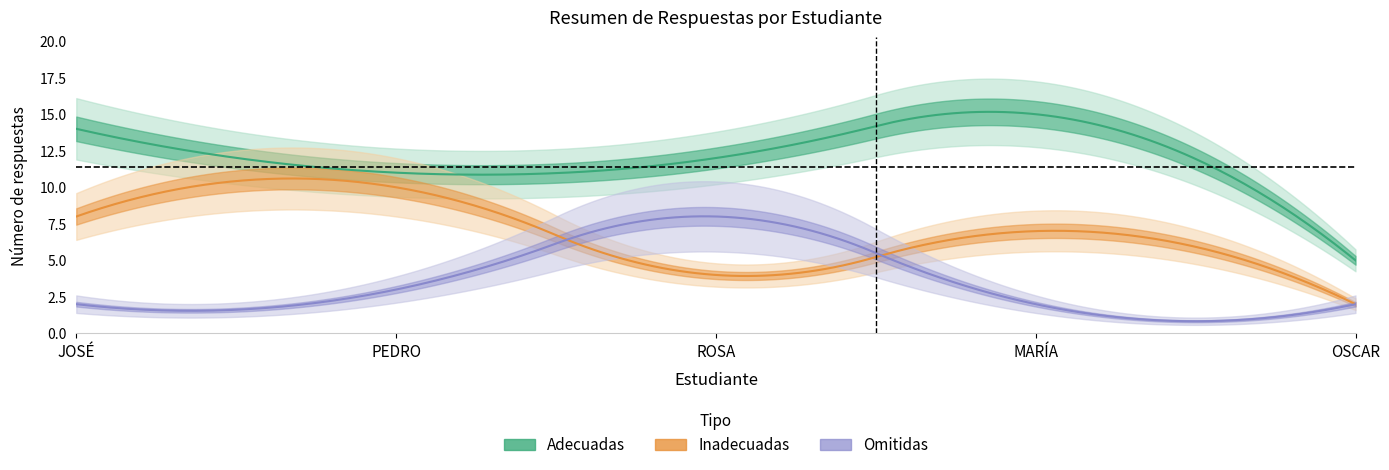

Between PEDRO and OSCAR, which series saw the biggest shift?

Inadecuadas